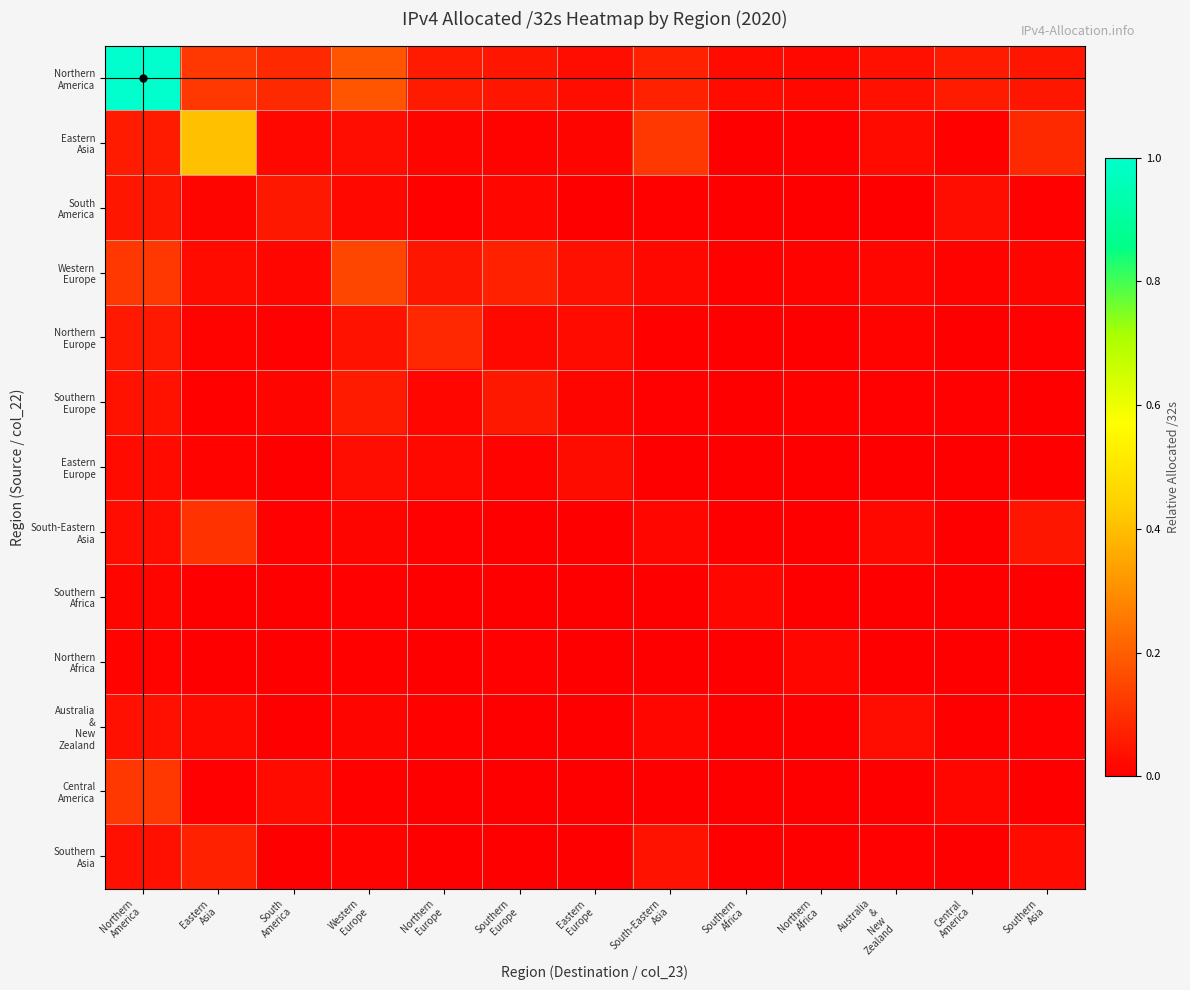

Which category has the highest value across all series?

Northern
America